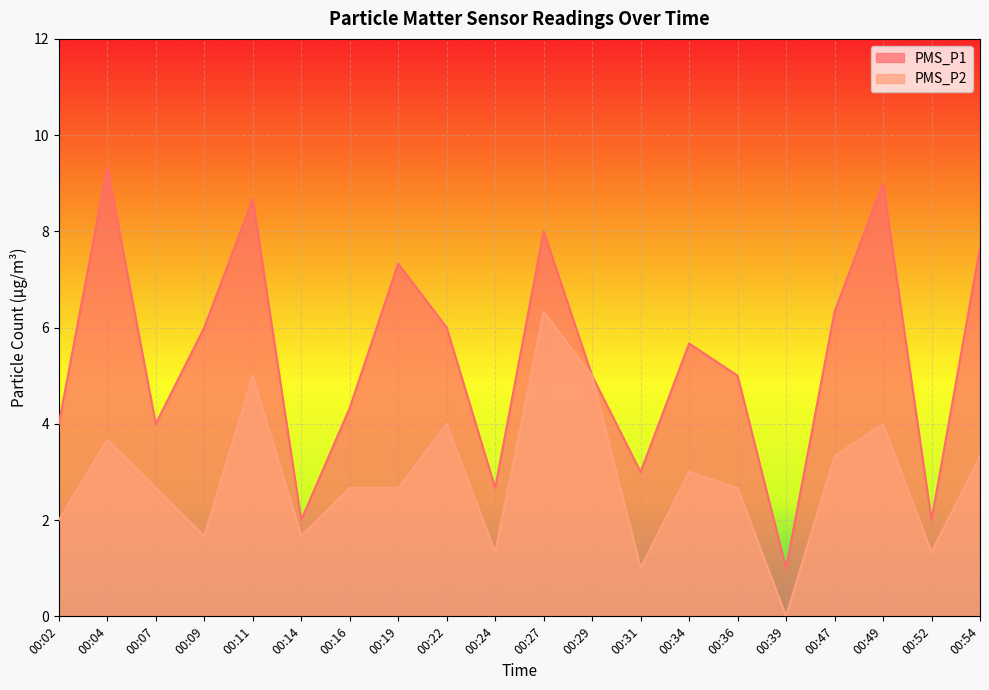

What value does the PMS_P2 series have at 00:31?

1.0